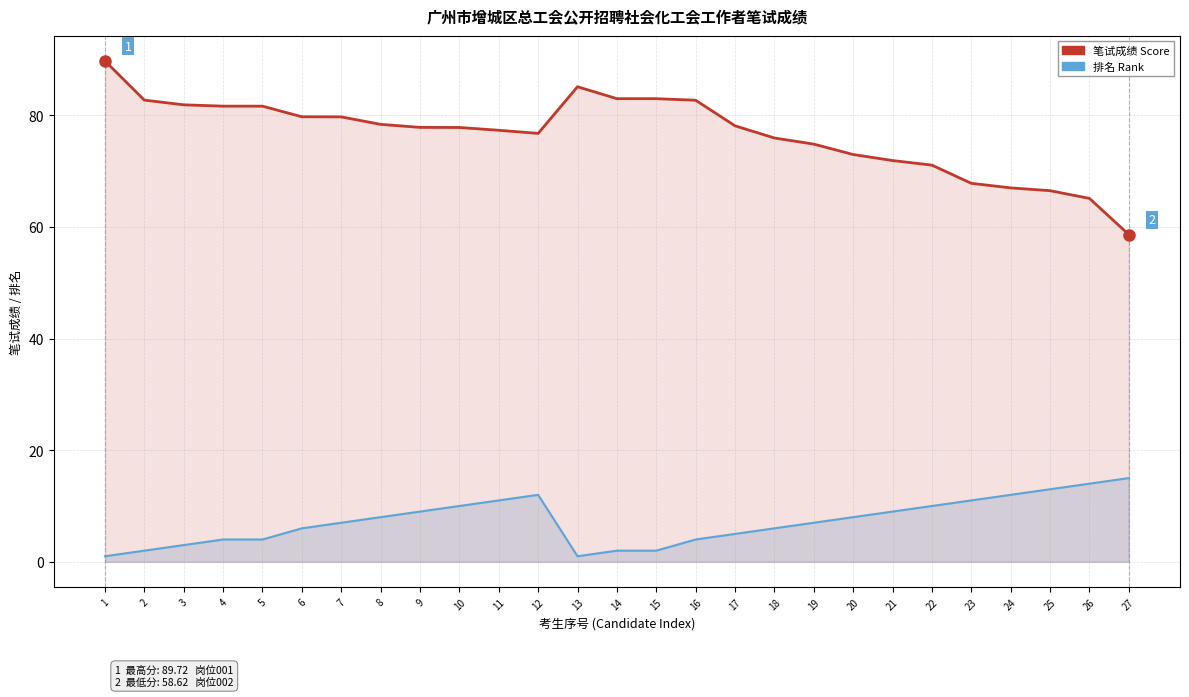

At how many categories does at least one series exceed 85?

2